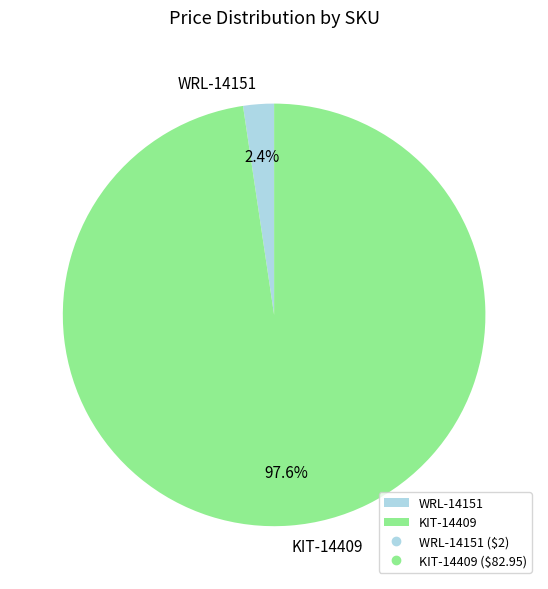

To the nearest percent, what percentage of the pie is KIT-14409?

98%